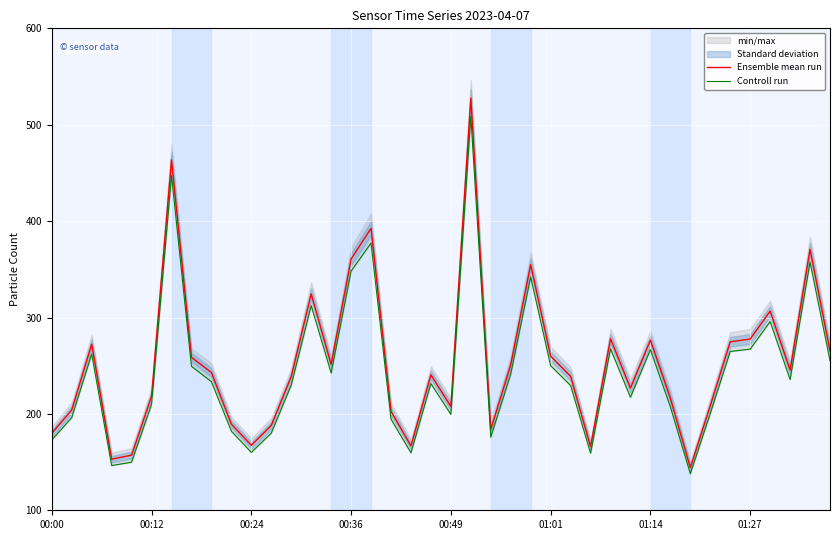

What is the highest value of the Ensemble mean run series?

527.6